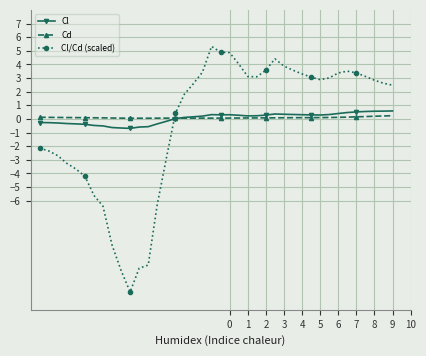

Which series has the largest range (max minus min)?

Cl/Cd (scaled)